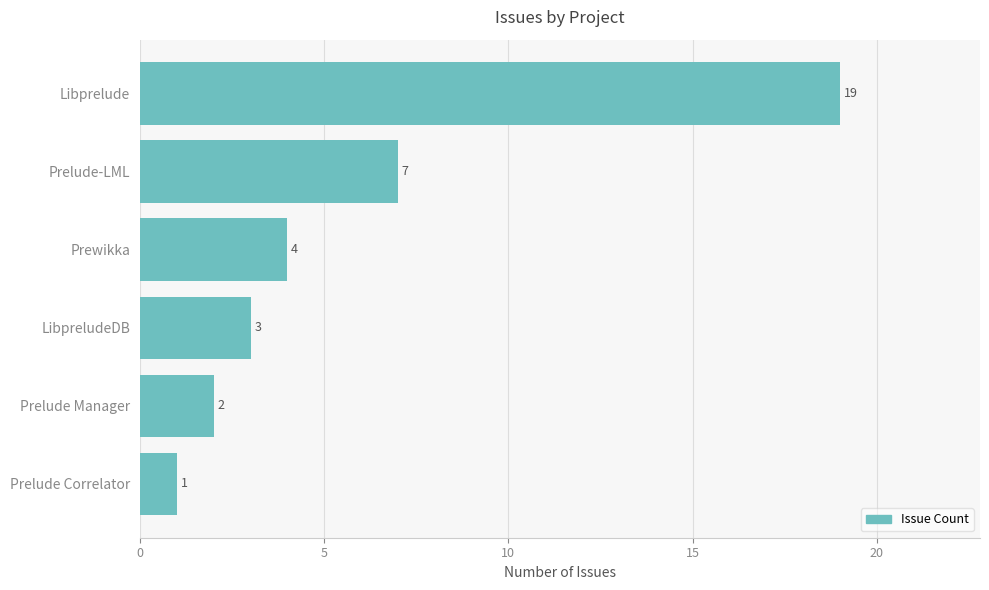

What value does the data have at LibpreludeDB?

3